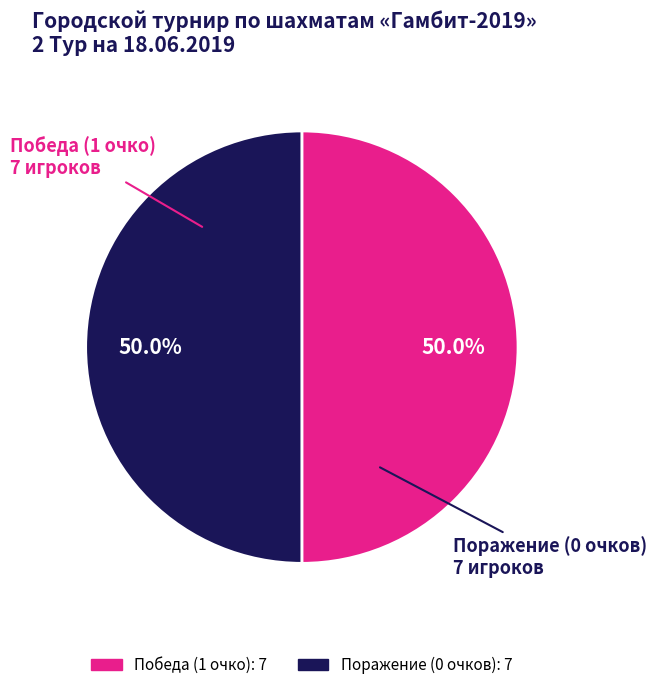

How many slices are in this pie chart?

2